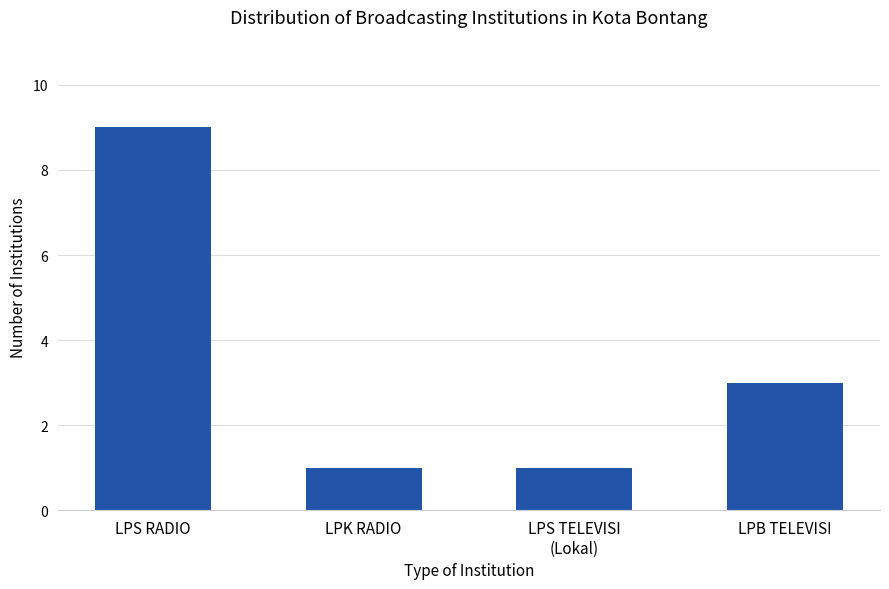

Where is the data nearest to the value 5?

LPB TELEVISI